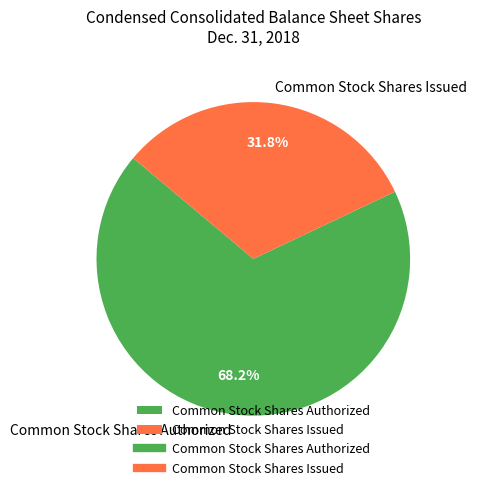

Does Common Stock Shares Issued account for over 50% of the chart?

No